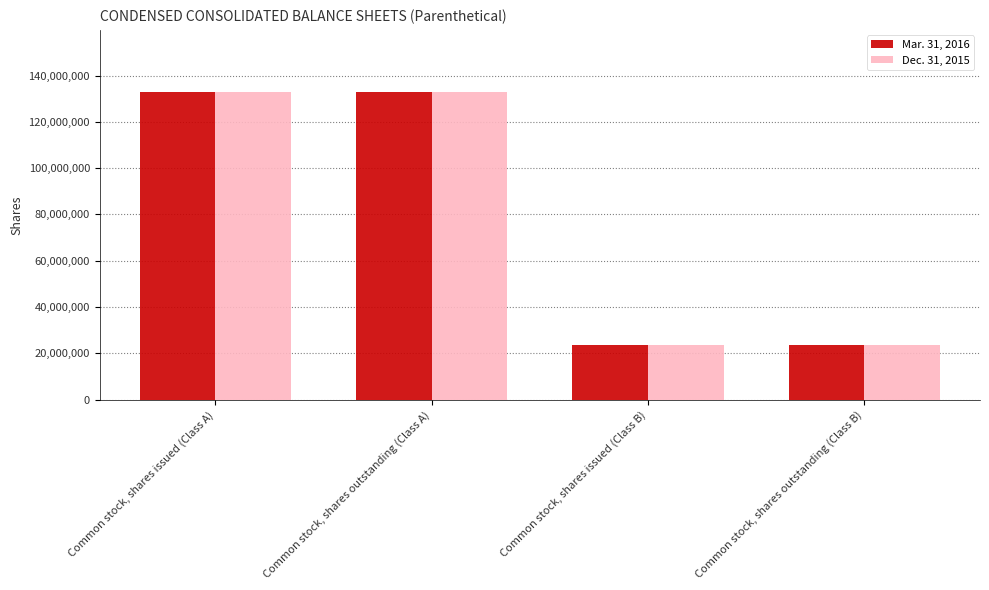

What are all the series names shown in the legend?

Mar. 31, 2016, Dec. 31, 2015